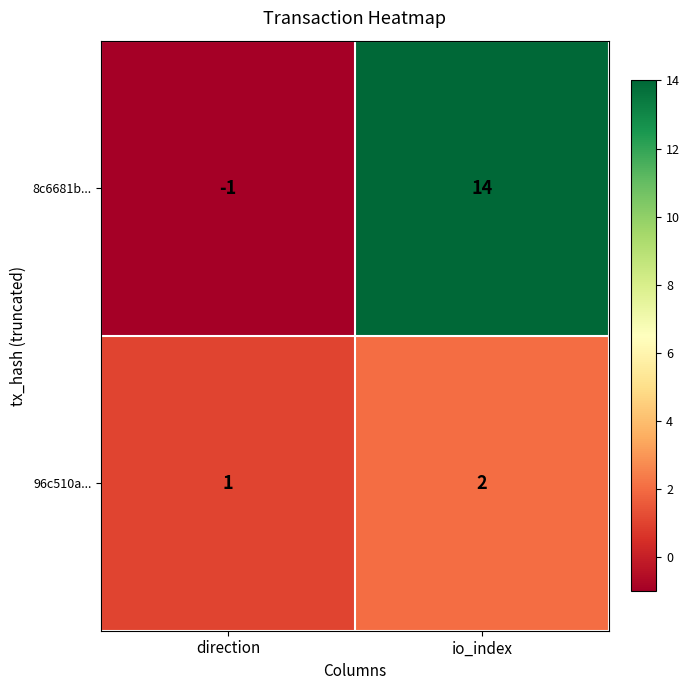

At which label is 8c6681b... closest to 6?

direction